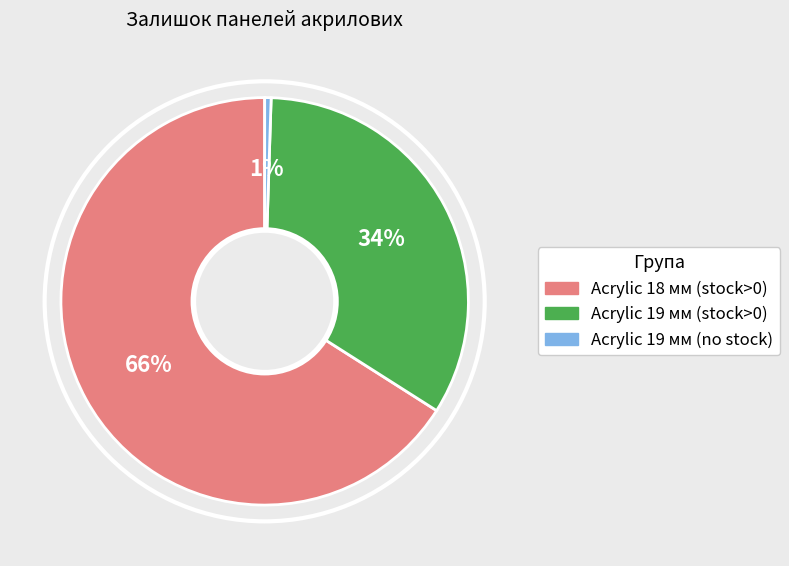

Do Acrylic 18 мм (stock>0) and Acrylic 19 мм (stock>0) together represent more than half of the pie?

Yes